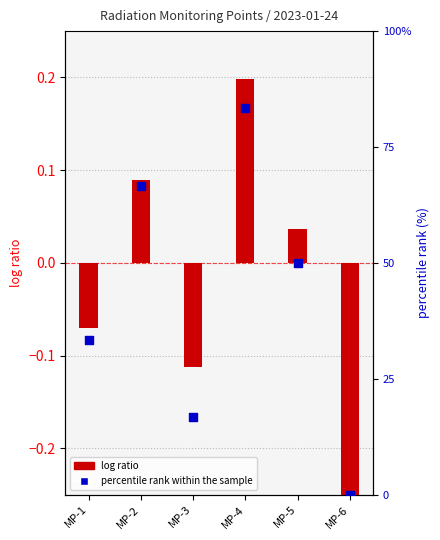

Is the value of log ratio at MP-5 greater than the value of percentile rank within the sample at MP-2?

No